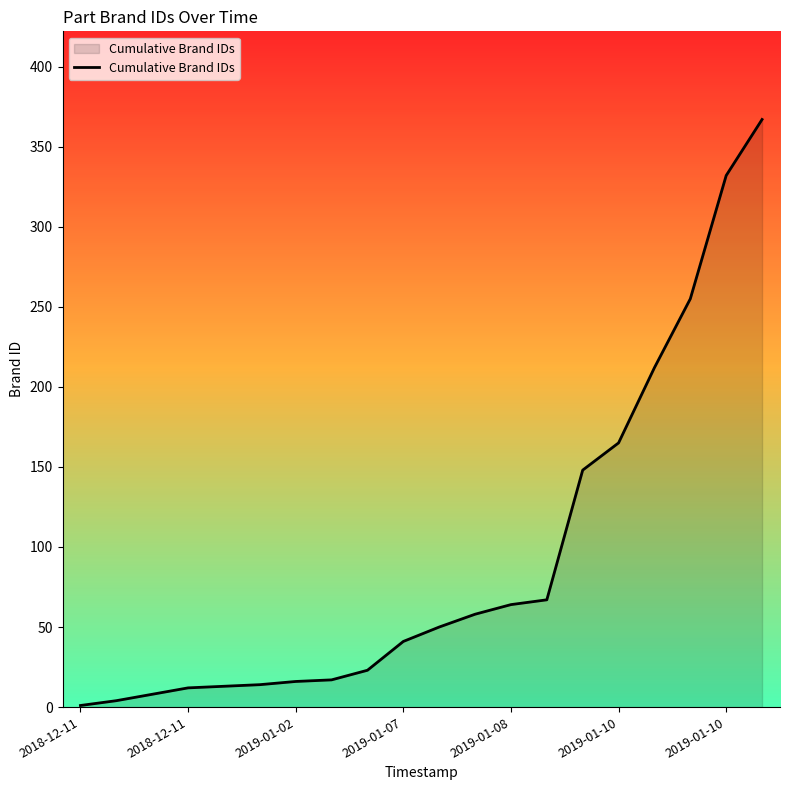

What is the greatest value displayed?

367